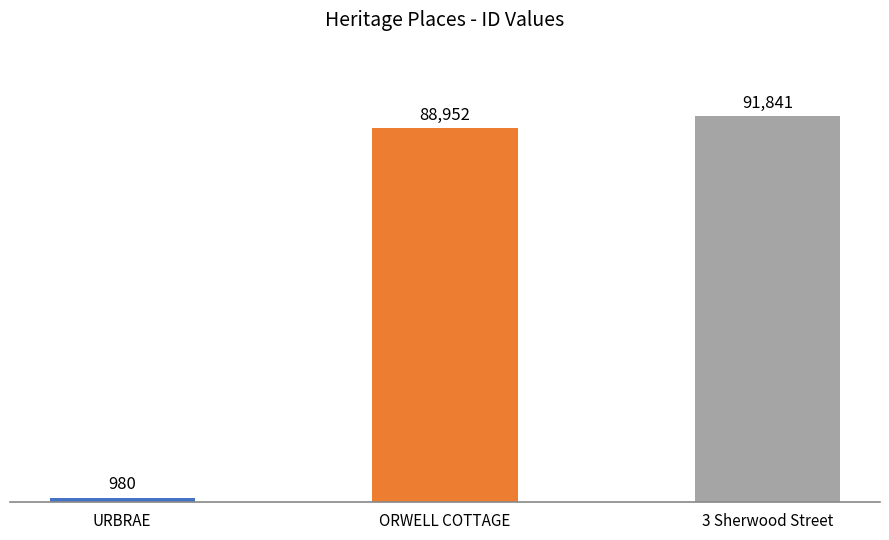

What is the label of the 1st bar from the left?

URBRAE